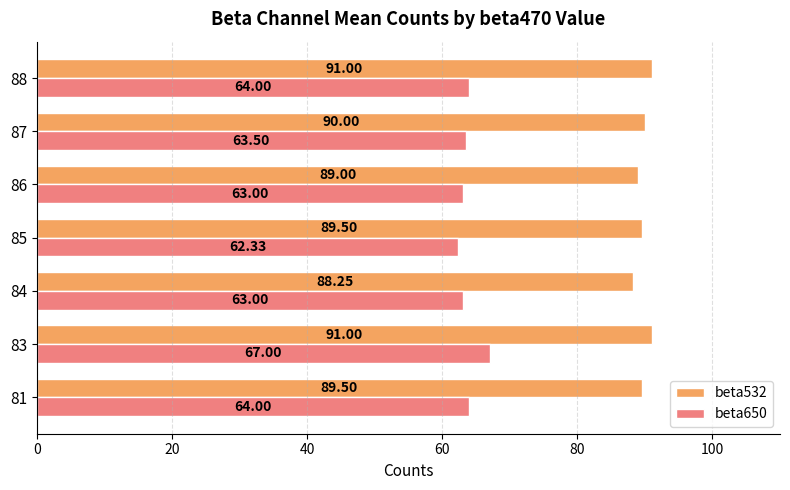

Rank the series by their average value, from highest to lowest.

beta532, beta650